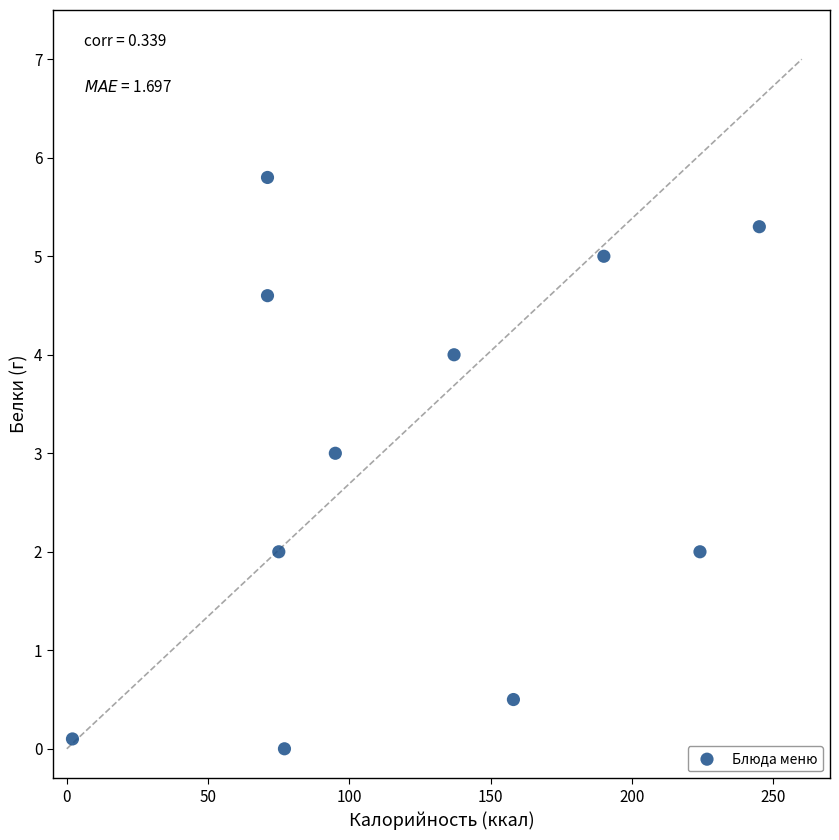

What is the average Y value?

2.9